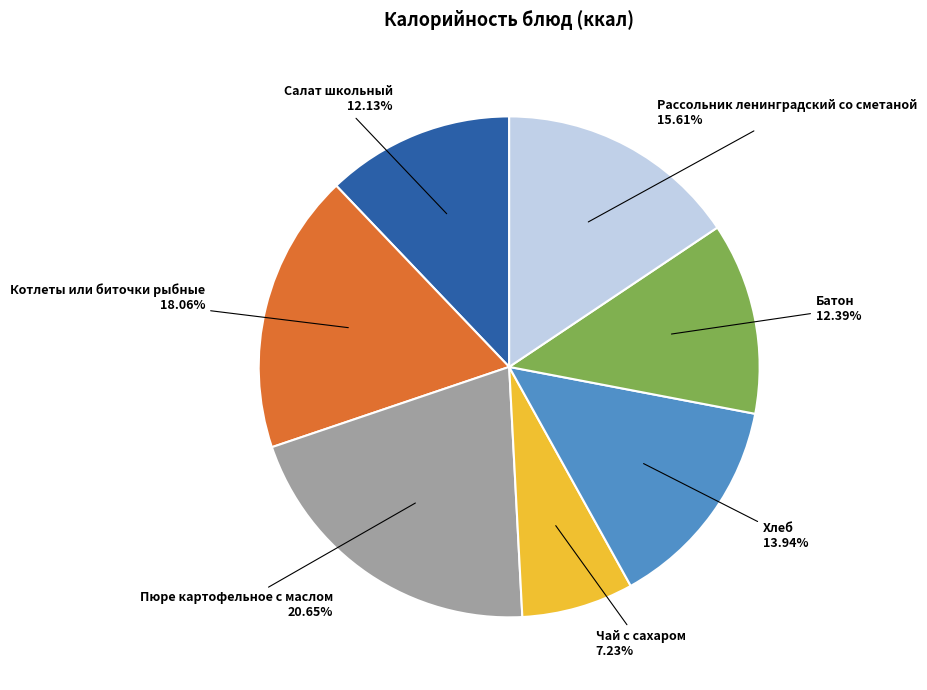

Is there a majority slice in this chart?

No